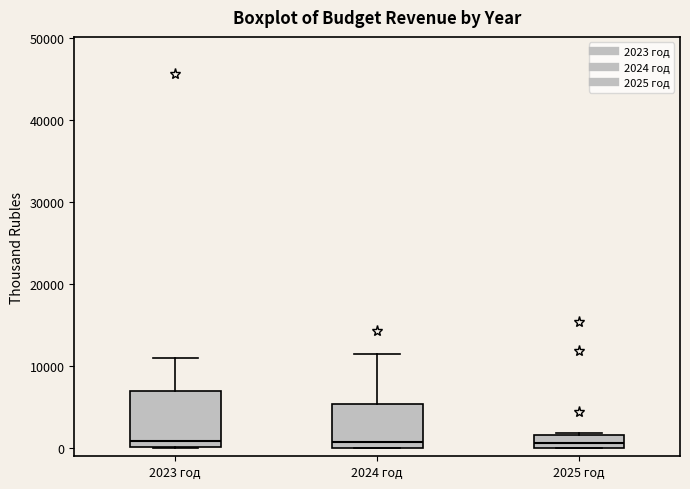

Reading left to right, transcribe this box plot: for each box, give where its median line is, the range the box spans, and where its two whiskers end, as read against the y-axis. The values are not printed on the chart, so give them approximately, as read against the axis.

2023 год: median 1000, box 0 to 7000, whiskers 0 to 11000
2024 год: median 1000, box 0 to 5000, whiskers 0 to 11000
2025 год: median 1000, box 0 to 2000, whiskers 0 to 2000